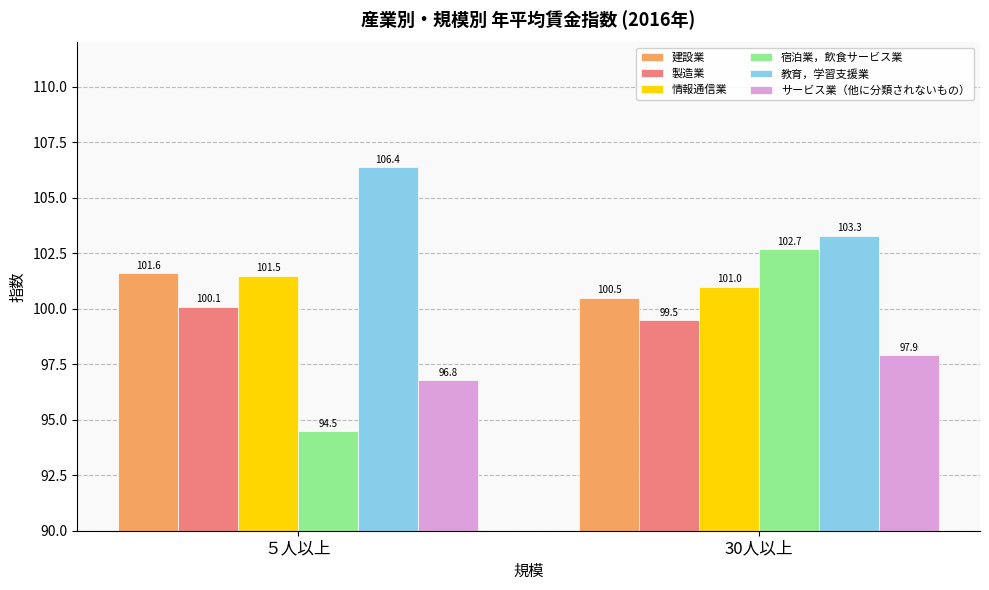

What is the maximum value for 製造業?

100.1